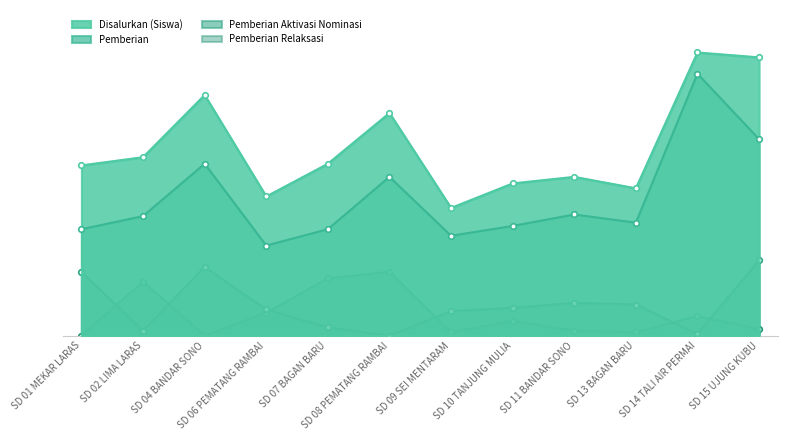

List the series in order of their peak value, highest first.

Disalurkan (Siswa), Pemberian, Pemberian Aktivasi Nominasi, Pemberian Relaksasi